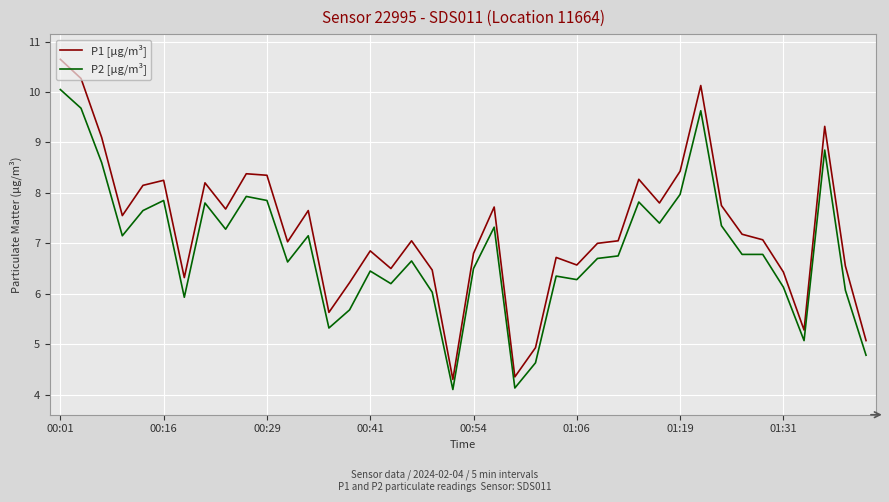

Which series has the largest total across all categories?

P1 [µg/m³]